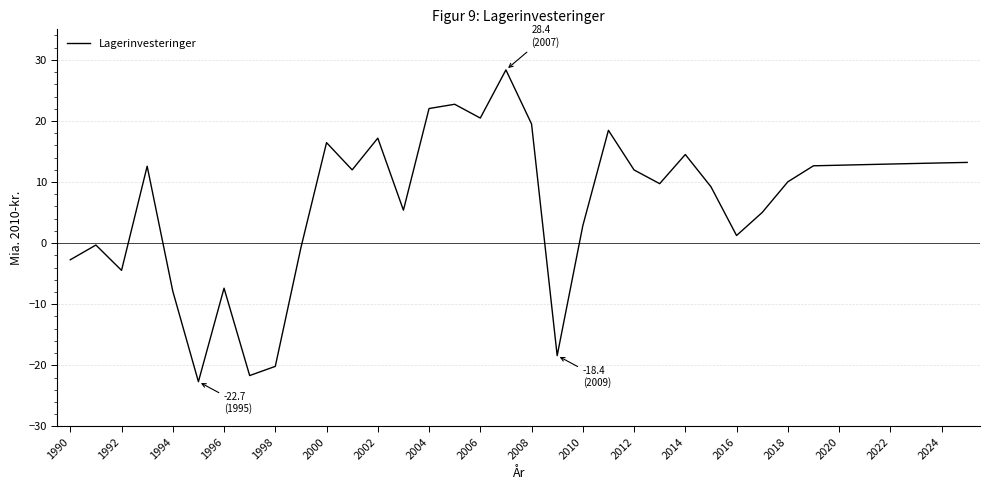

How many positive values are there?

26